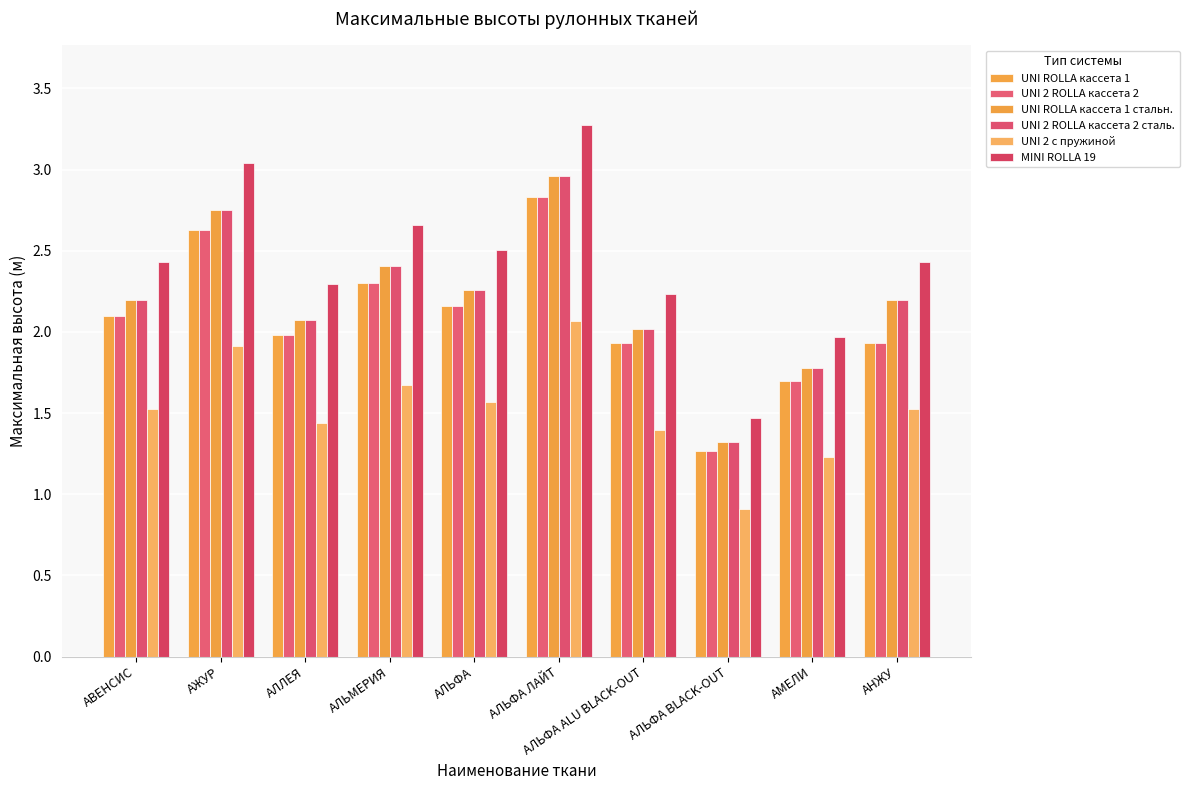

What is the difference between the MINI ROLLA 19 values at АЛЬМЕРИЯ and АЛЬФА ЛАЙТ?

0.6